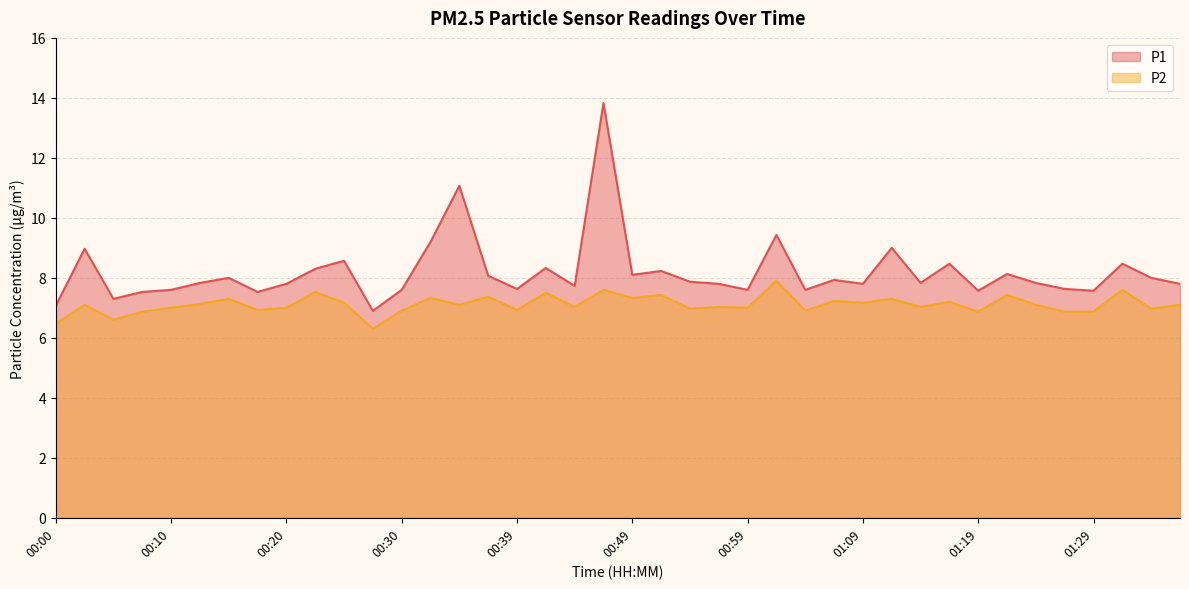

What is the label of the 10th point from the right?

01:14